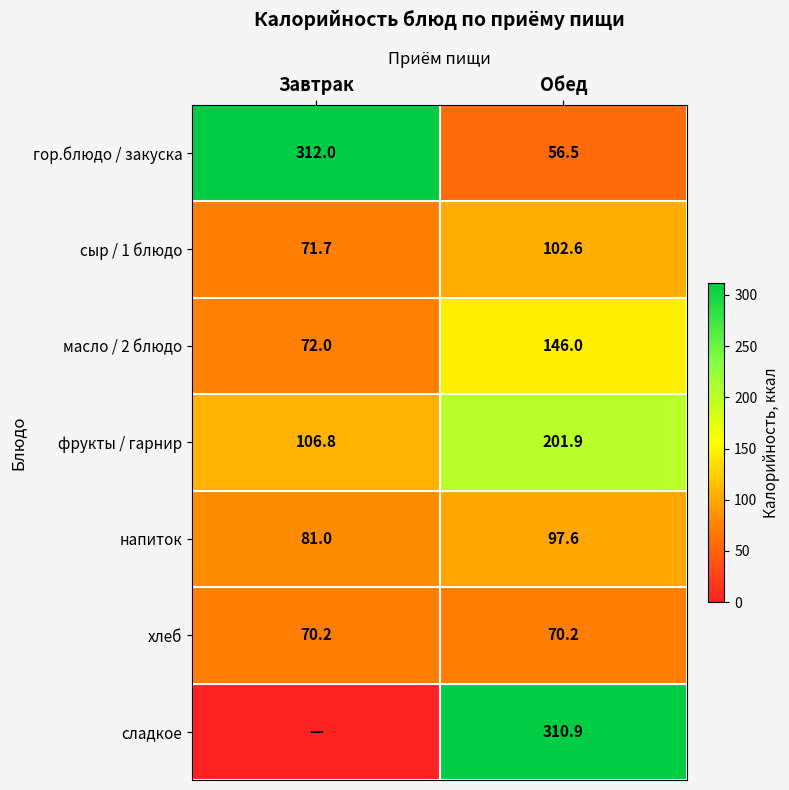

Which category has the lowest value across all series?

Завтрак